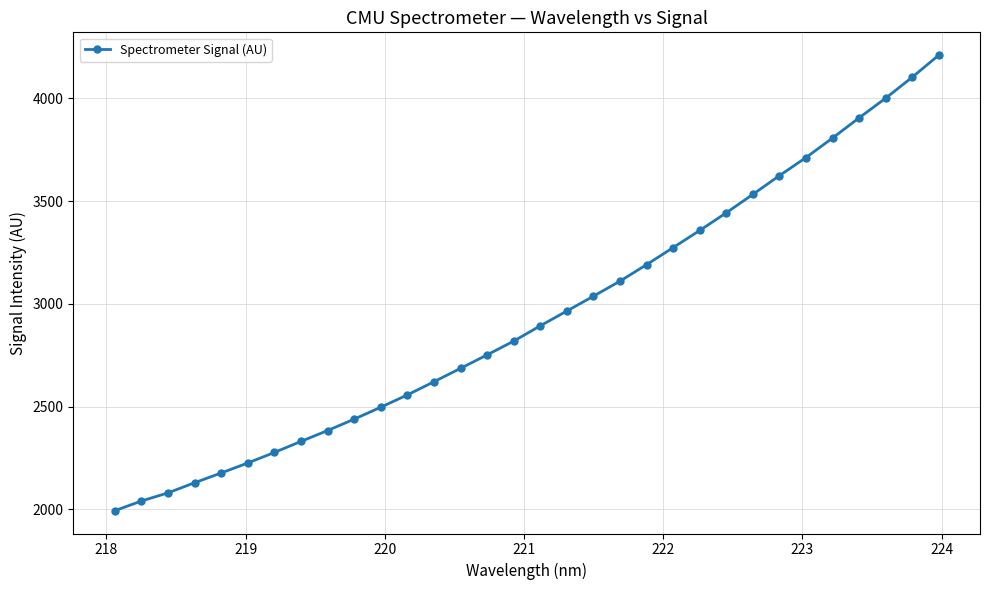

What is the sum of all values?

94186.7